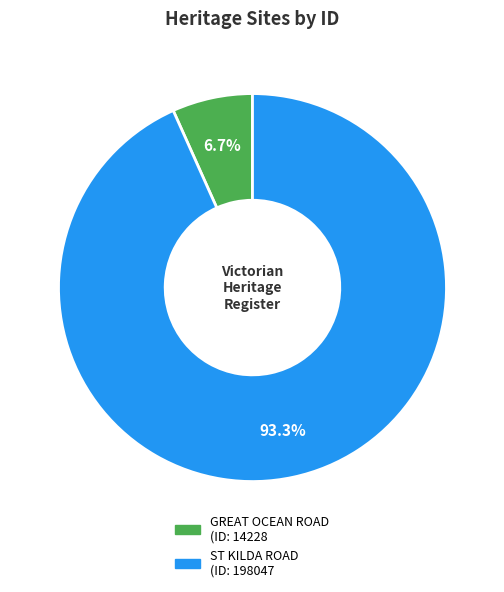

To the nearest percent, what is the combined percentage of ST KILDA ROAD and GREAT OCEAN ROAD?

100%